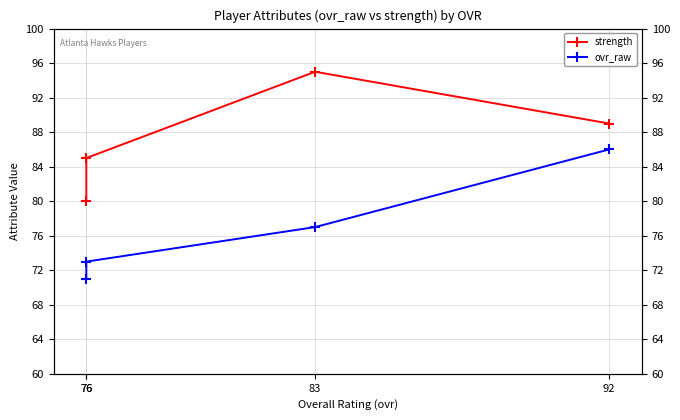

True or false: strength and ovr_raw intersect in this chart.

False